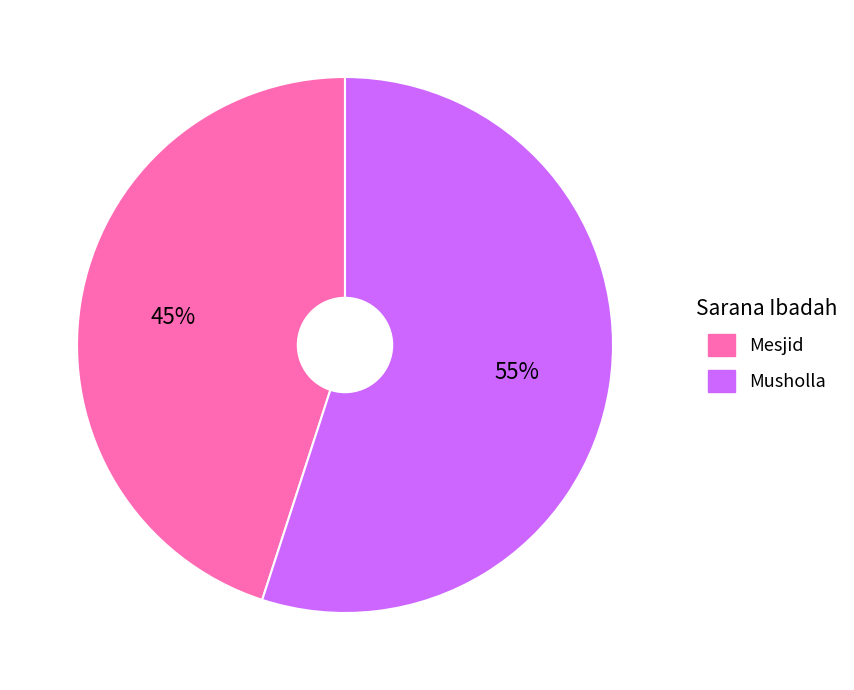

To the nearest percent, what is the difference between the largest and smallest slice percentages?

10%